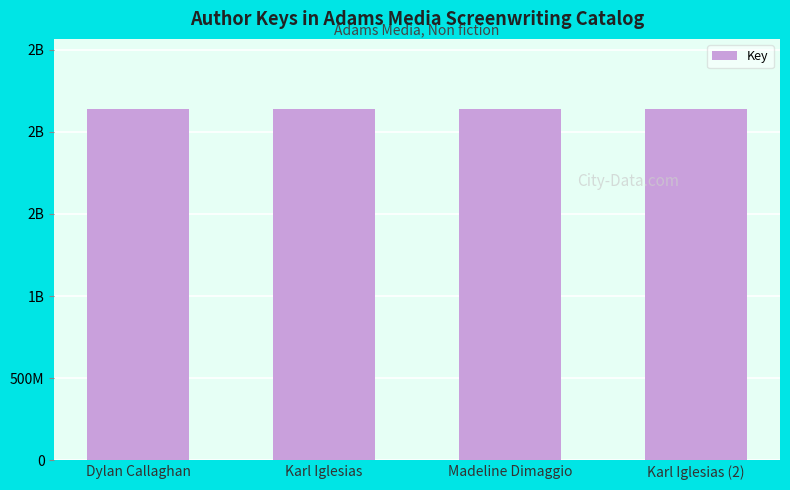

Rank the categories by value from lowest to highest.

Karl Iglesias, Madeline Dimaggio, Karl Iglesias (2), Dylan Callaghan